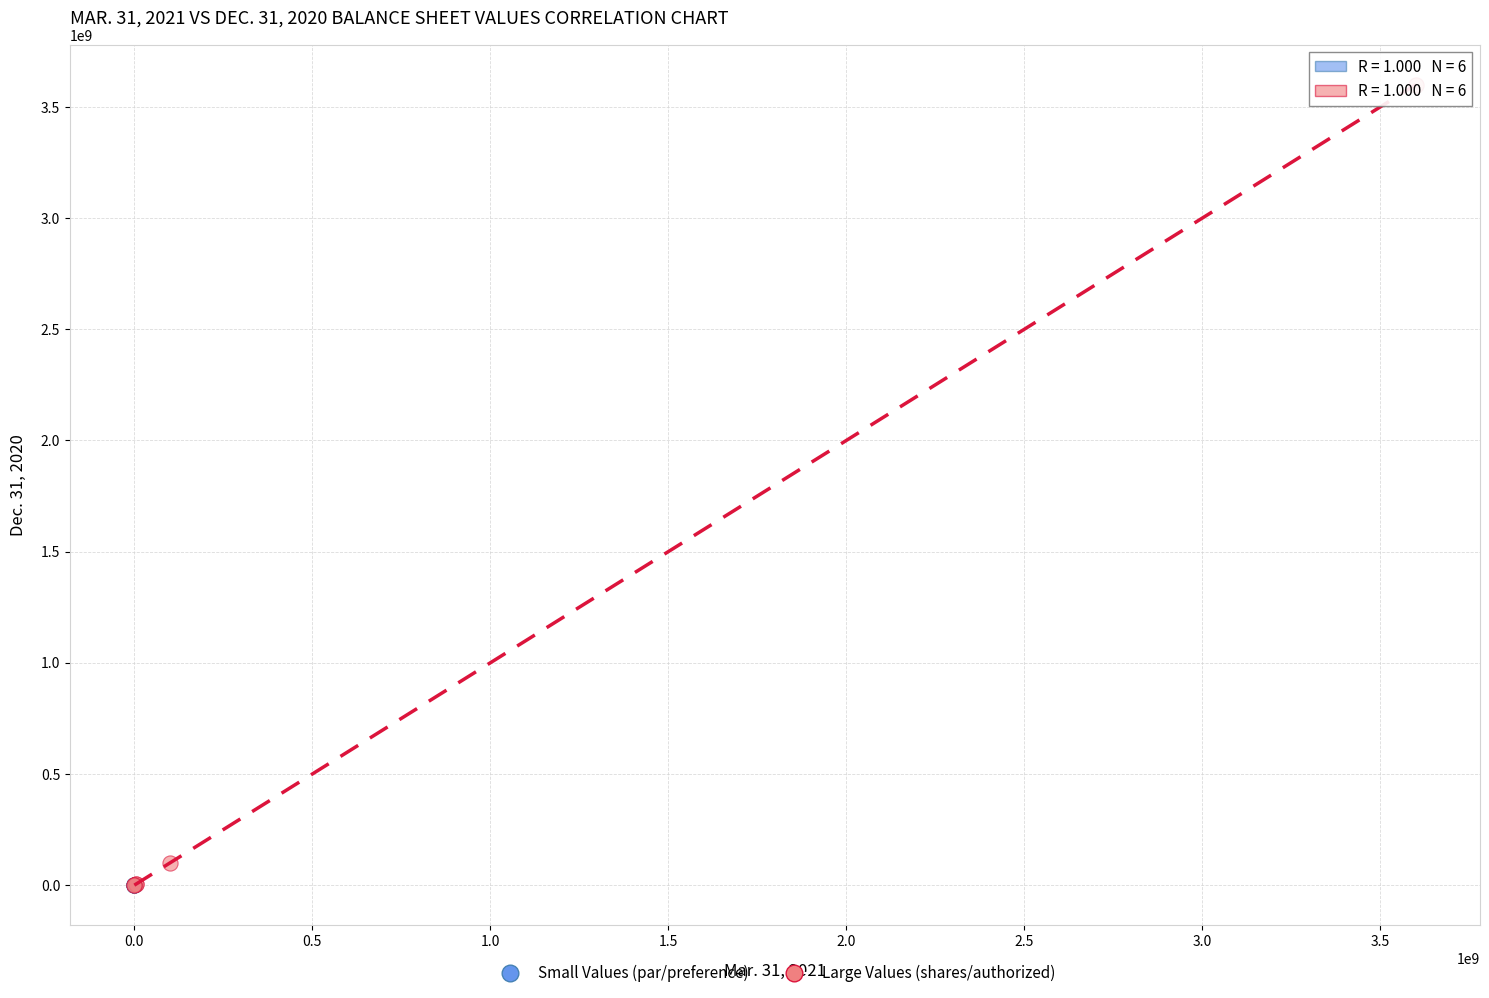

Which series has the widest spread of Y values?

Large Values (shares/authorized)